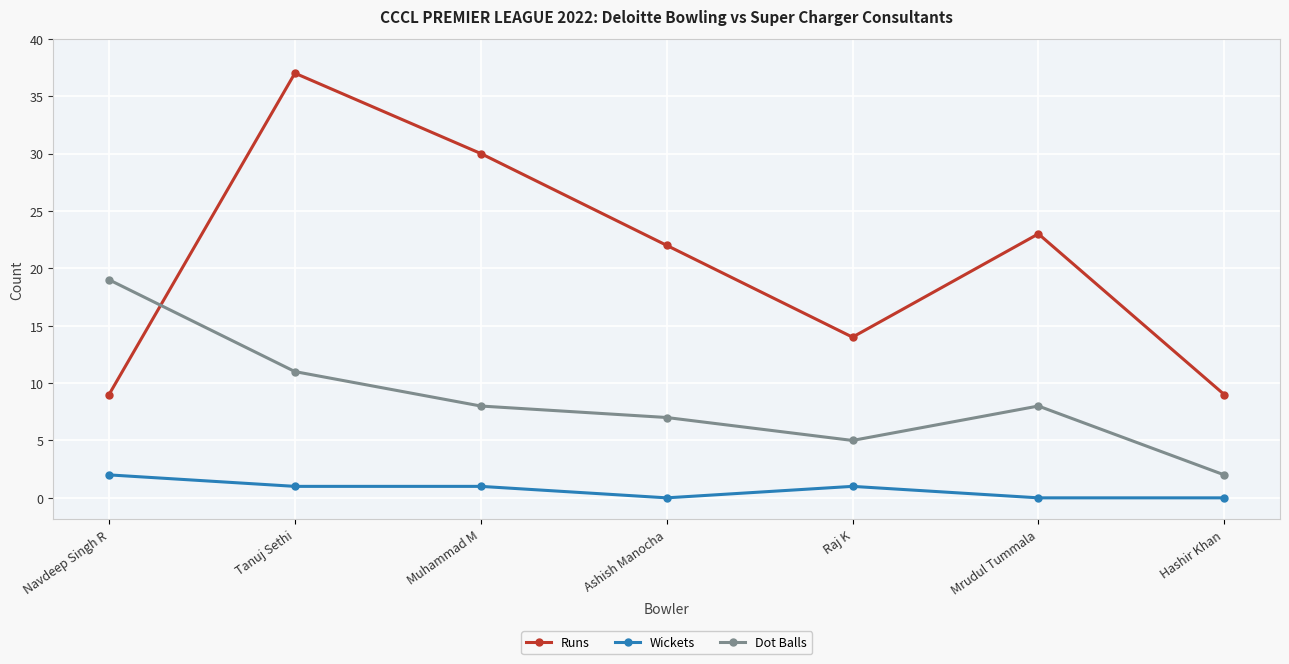

True or false: Runs and Dot Balls intersect in this chart.

True